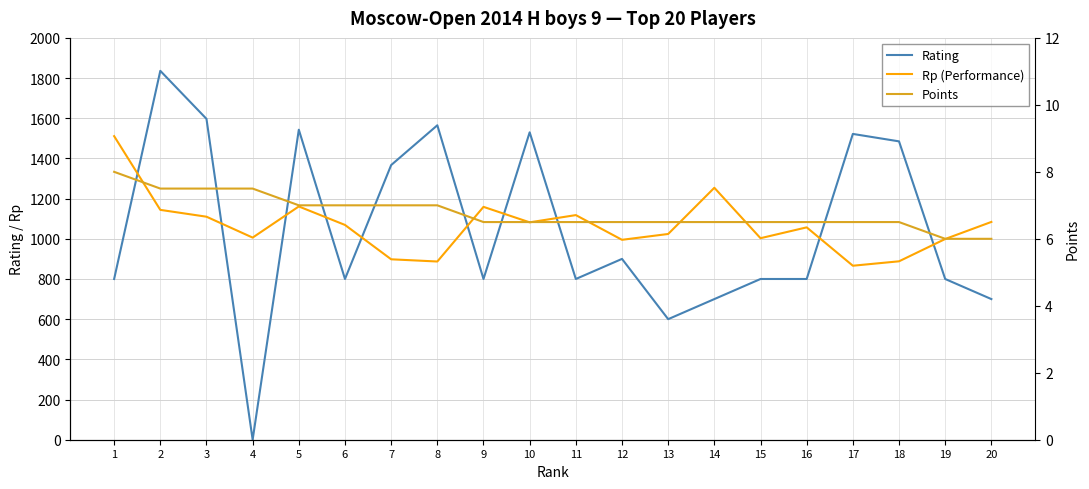

True or false: Rating has a value of 1565.0 at 8.

True